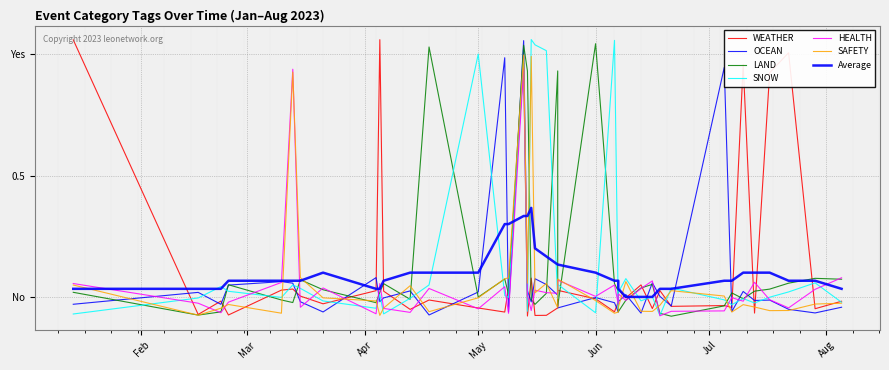

Rank the series at 14 from highest to lowest value.

WEATHER, OCEAN, LAND, SNOW, HEALTH, SAFETY